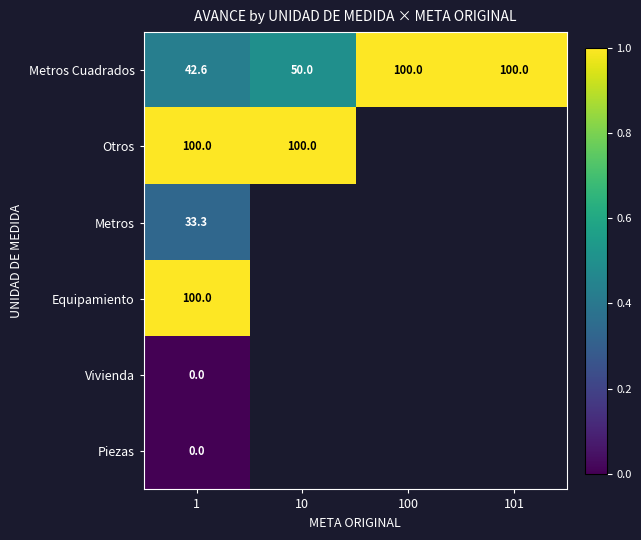

At which category does the chart reach its peak across all series?

100